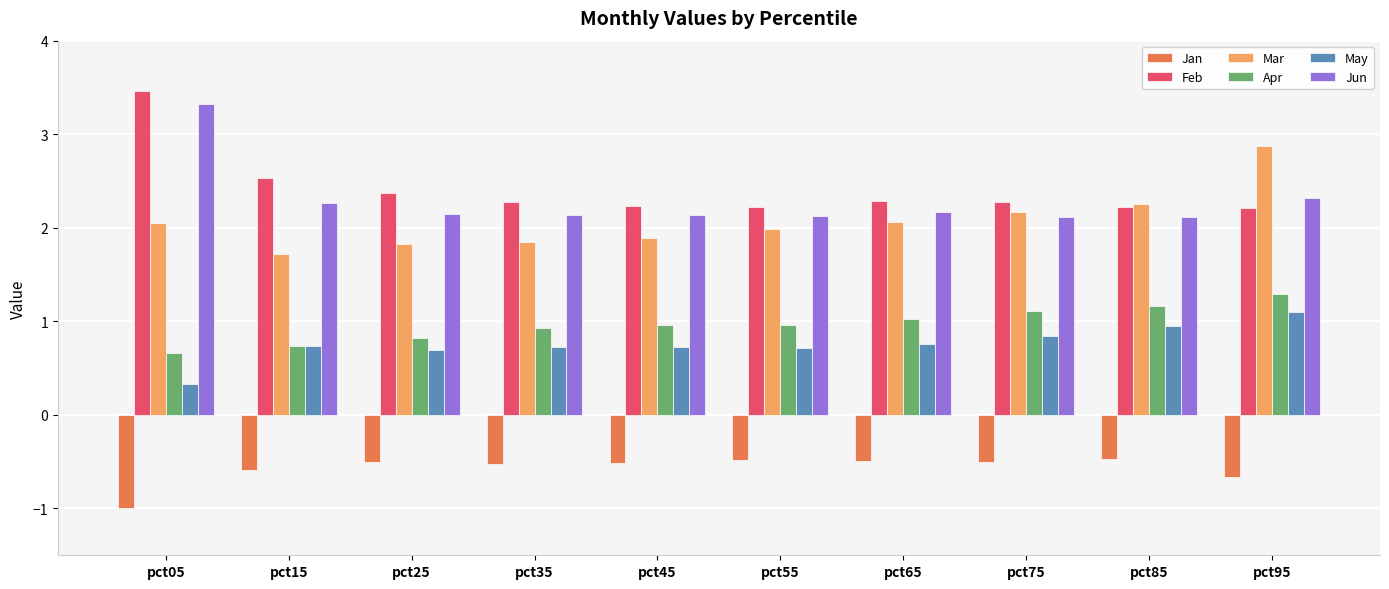

List the series in order of their peak value, lowest first.

Jan, May, Apr, Mar, Jun, Feb